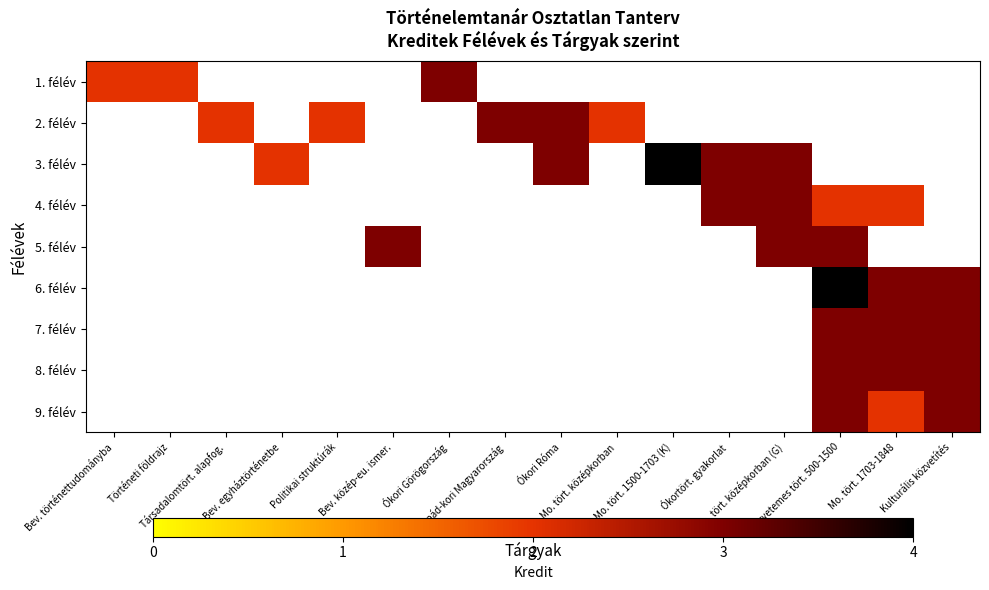

What is the total value across all series at Bev. történettudományba?

2